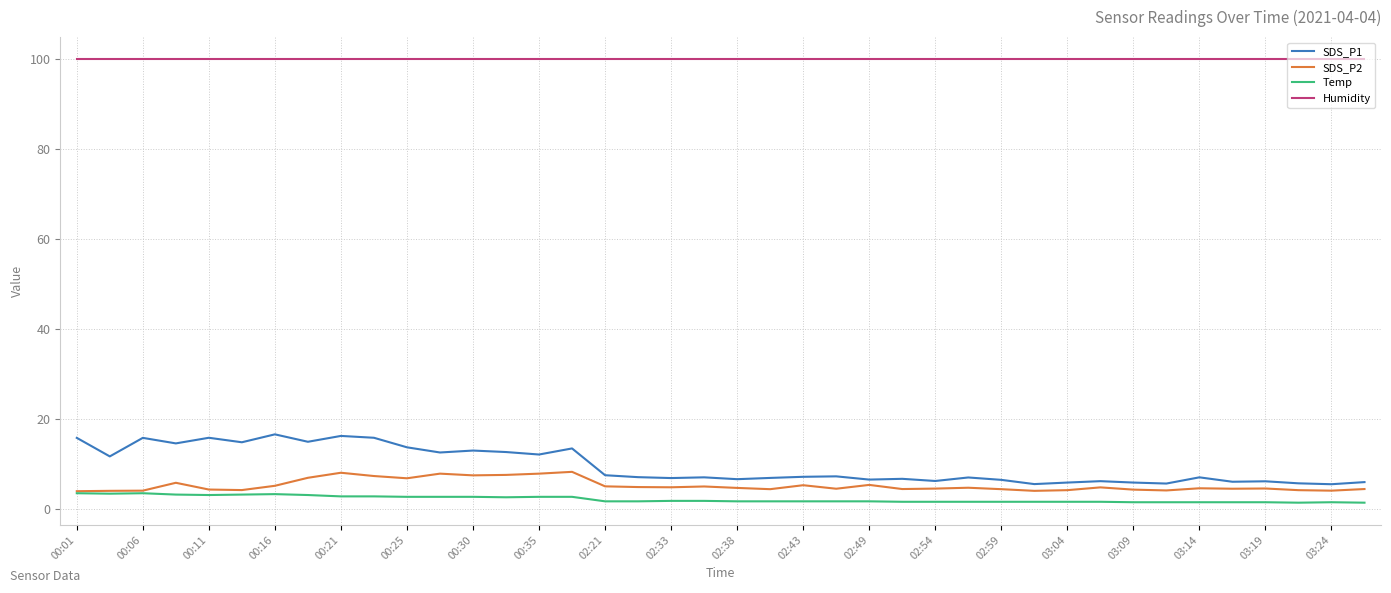

True or false: Humidity and SDS_P2 intersect in this chart.

False